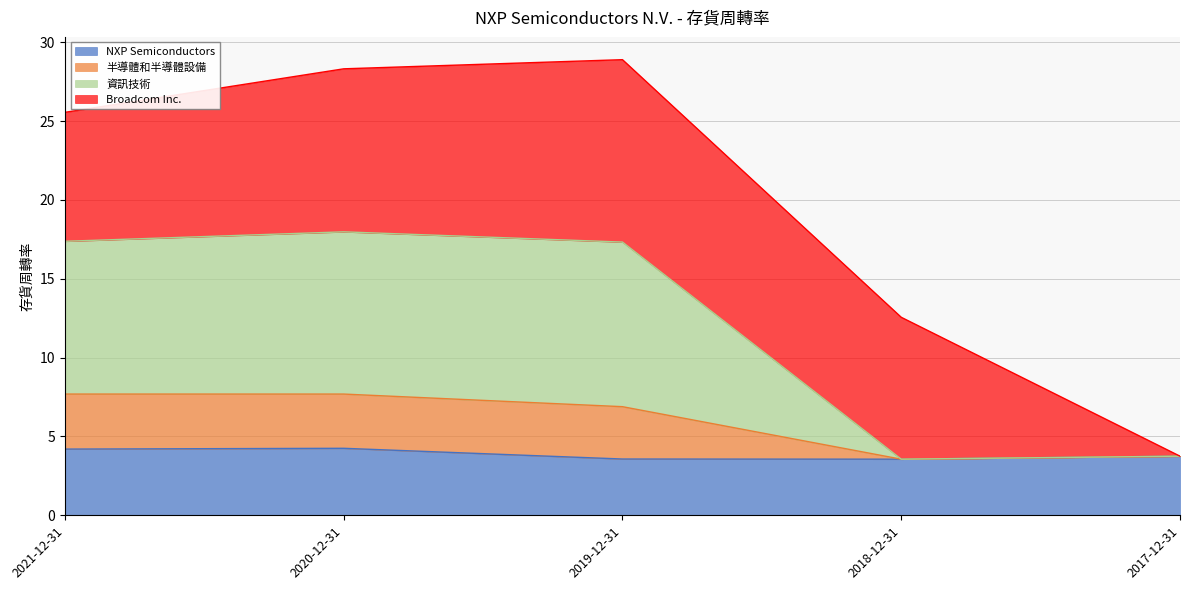

The NXP Semiconductors series shows 3.8 at 2017-12-31. True or false?

True